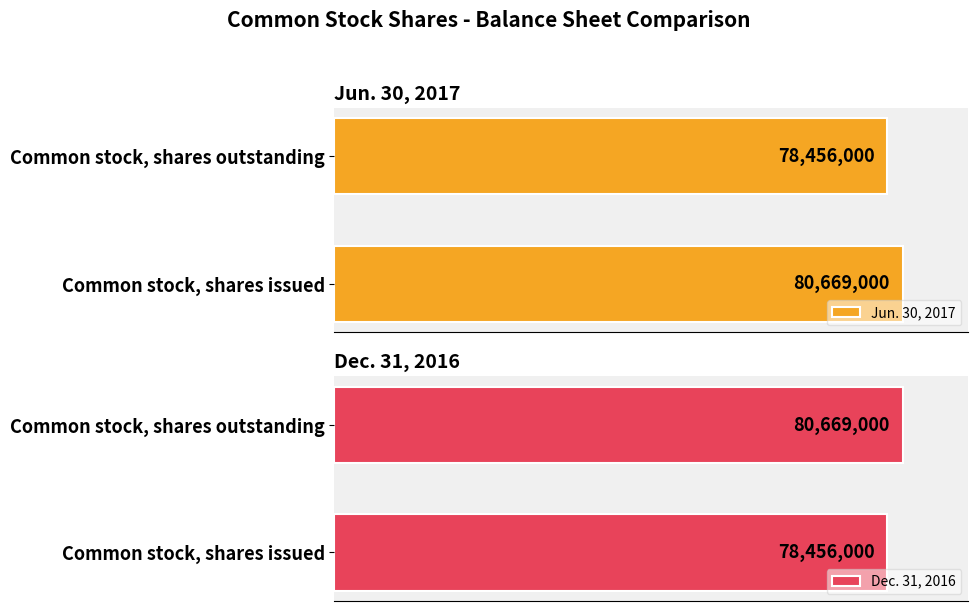

Reading right to left, transcribe all the data shown in this chart.

Jun. 30, 2017: 78456000	80669000
Dec. 31, 2016: 80669000	78456000